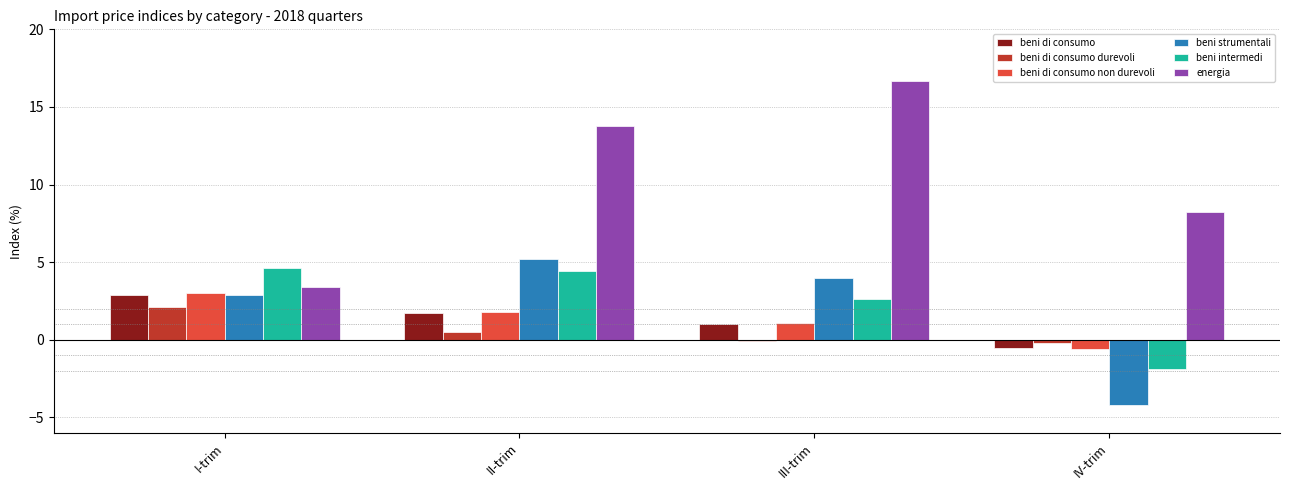

How many series are shown in this chart?

6